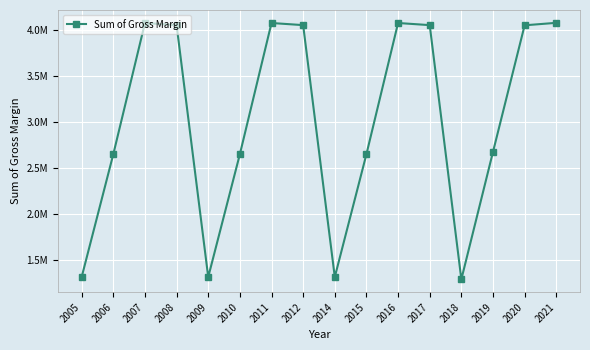

Rank the categories by value from lowest to highest.

2018, 2005, 2009, 2014, 2006, 2010, 2015, 2019, 2020, 2008, 2012, 2017, 2007, 2011, 2016, 2021